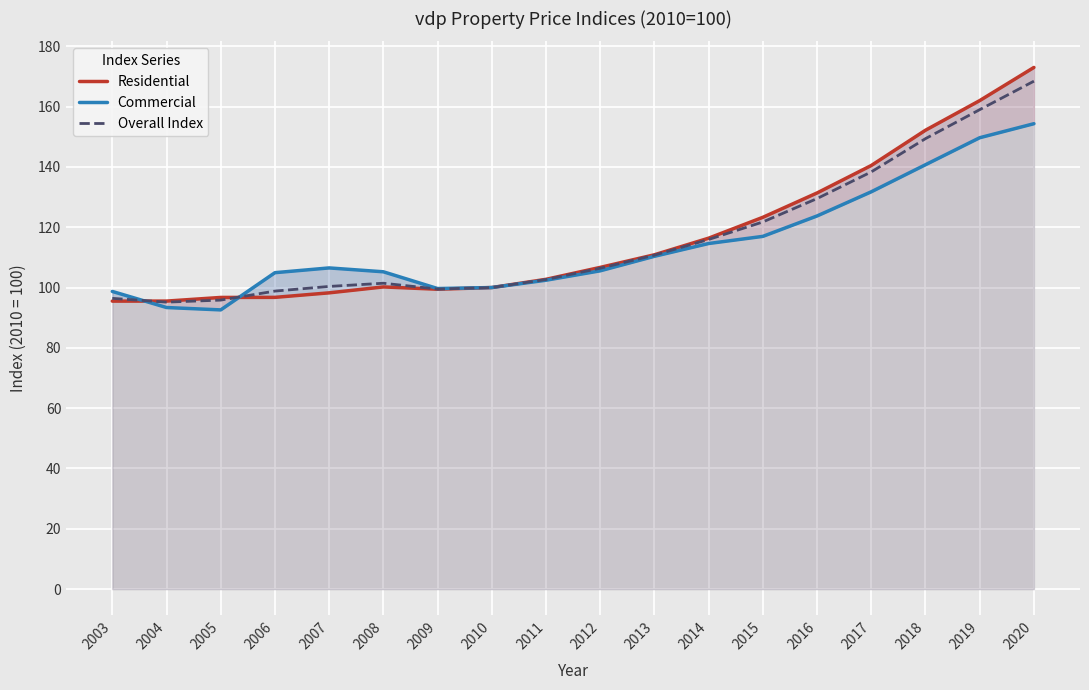

True or false: Overall Index has more than 1 points higher than both neighbors.

False